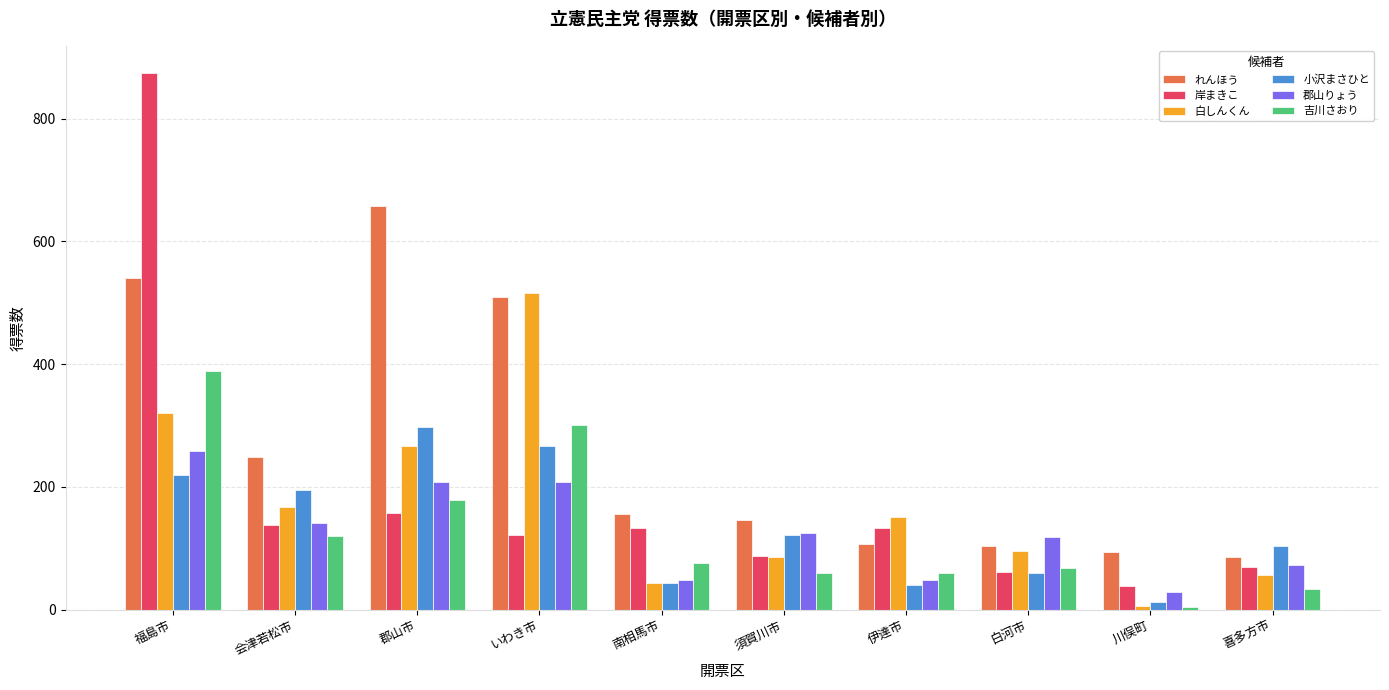

What is the total value across all series at 須賀川市?

622.8